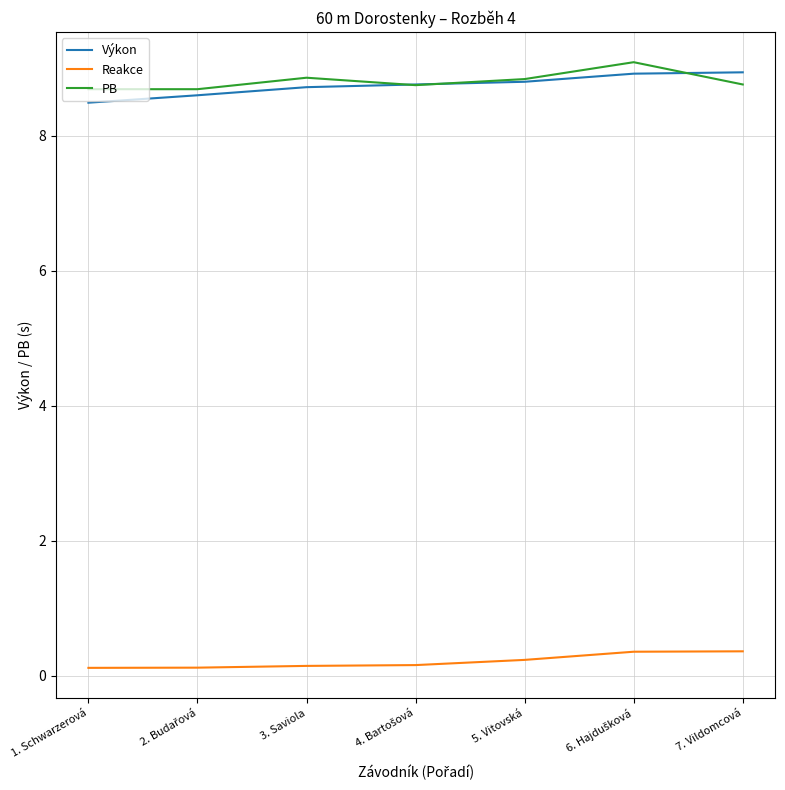

True or false: Reakce and PB intersect in this chart.

False